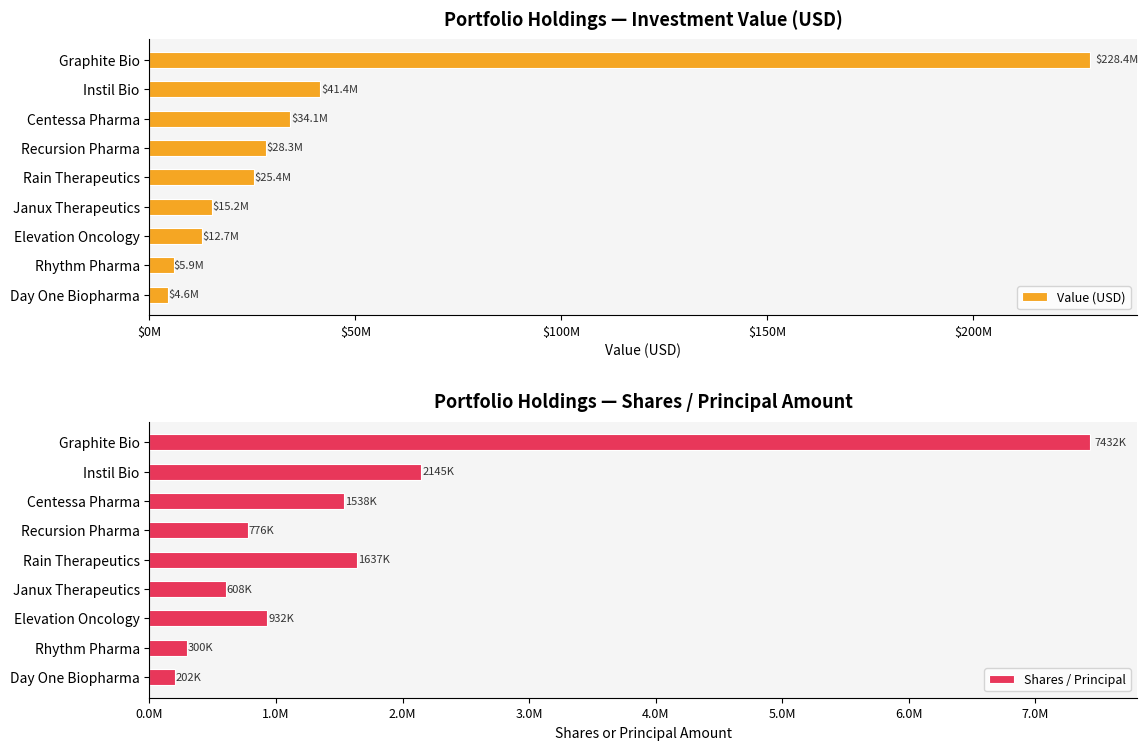

Rank the series at Graphite Bio from highest to lowest value.

Value (USD), Shares / Principal